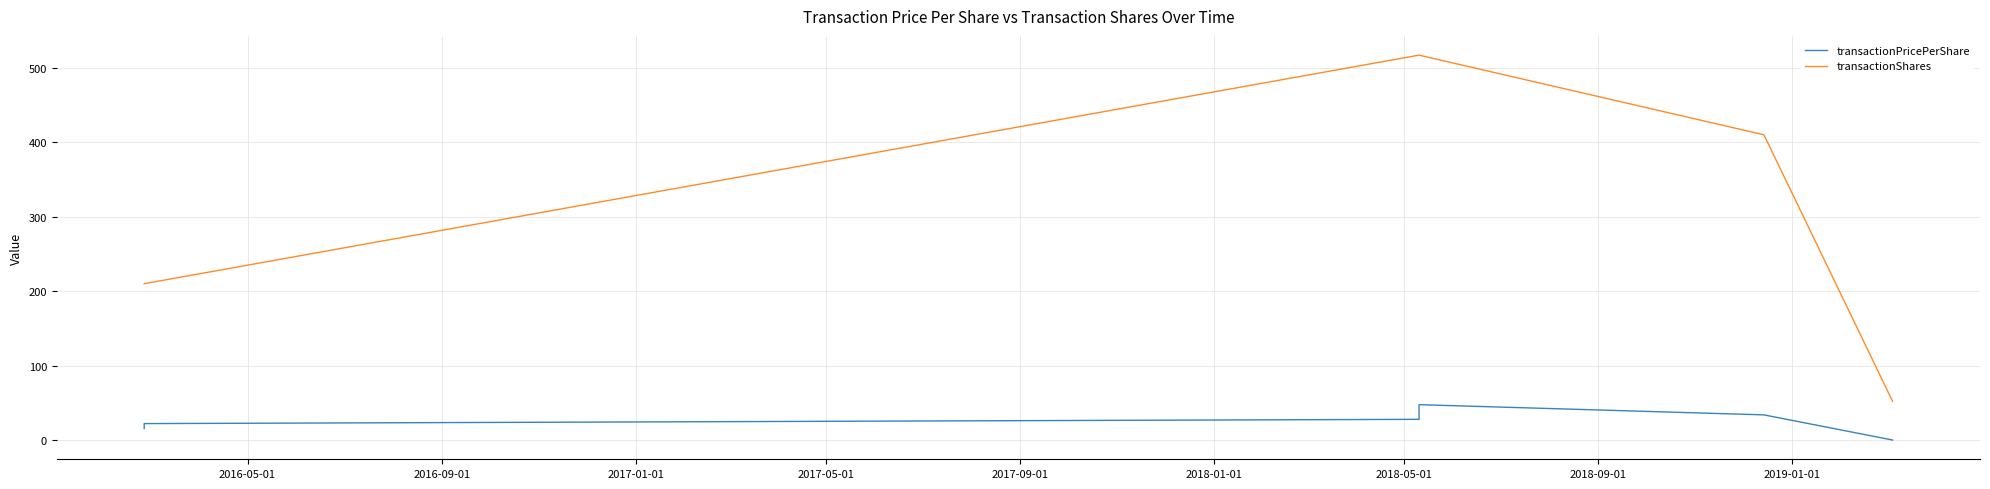

Does the chart display data point markers on the line(s)?

No